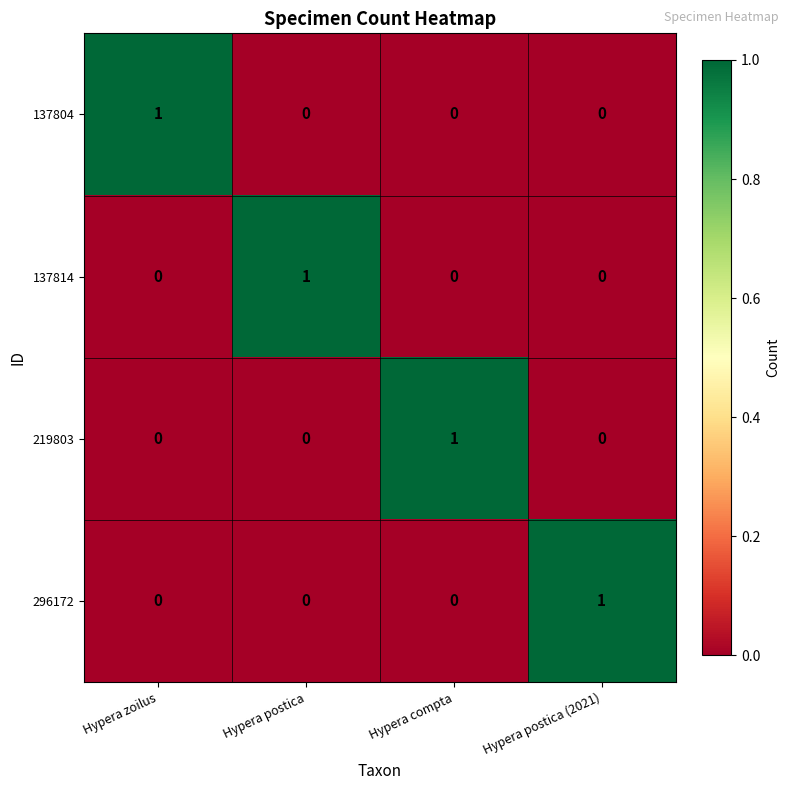

Count the 296172 values in the range 0 to 1.

4